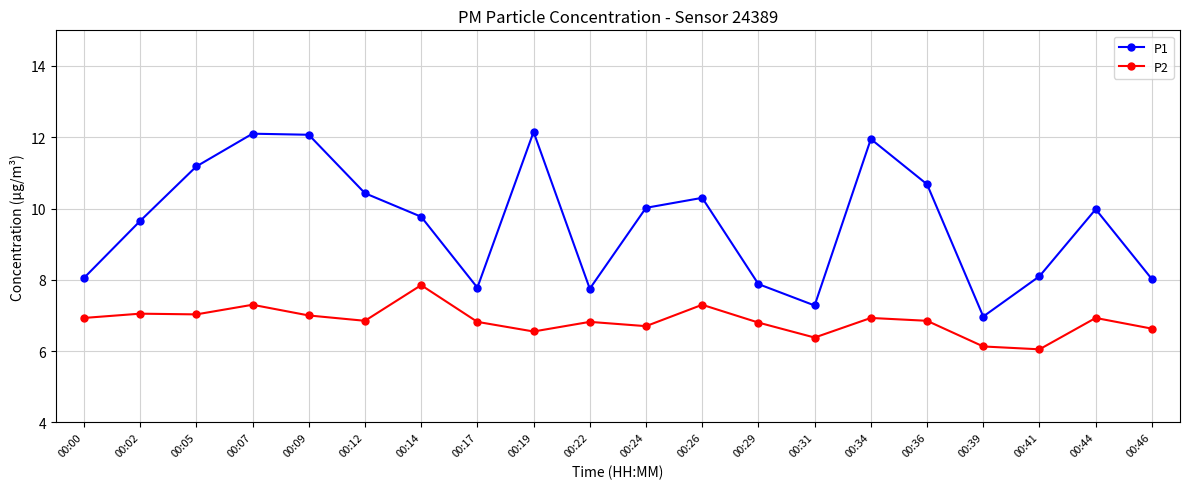

What is the total value across all series at 00:39?

13.1